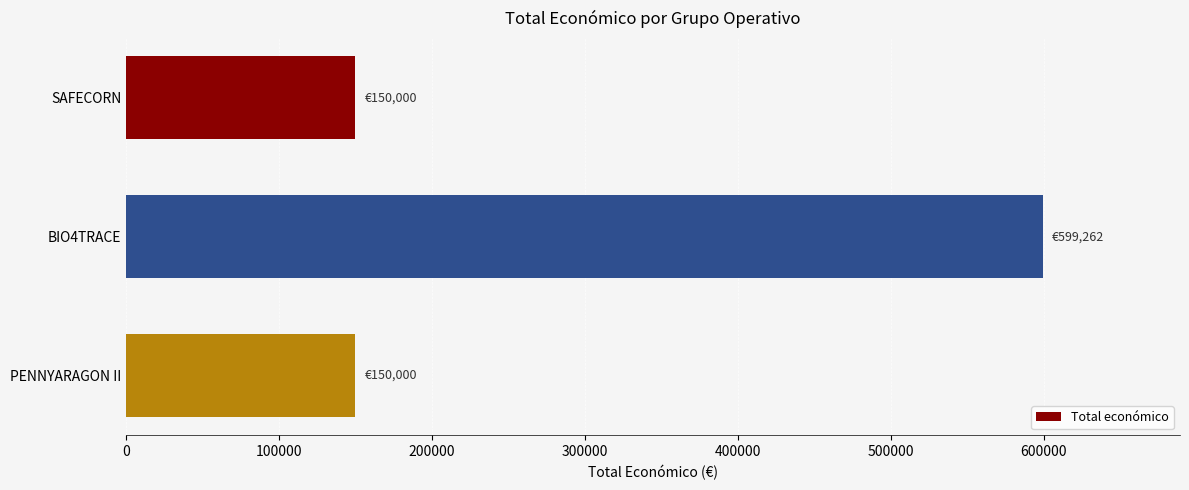

The chart shows a value of 150000 at SAFECORN. True or false?

True